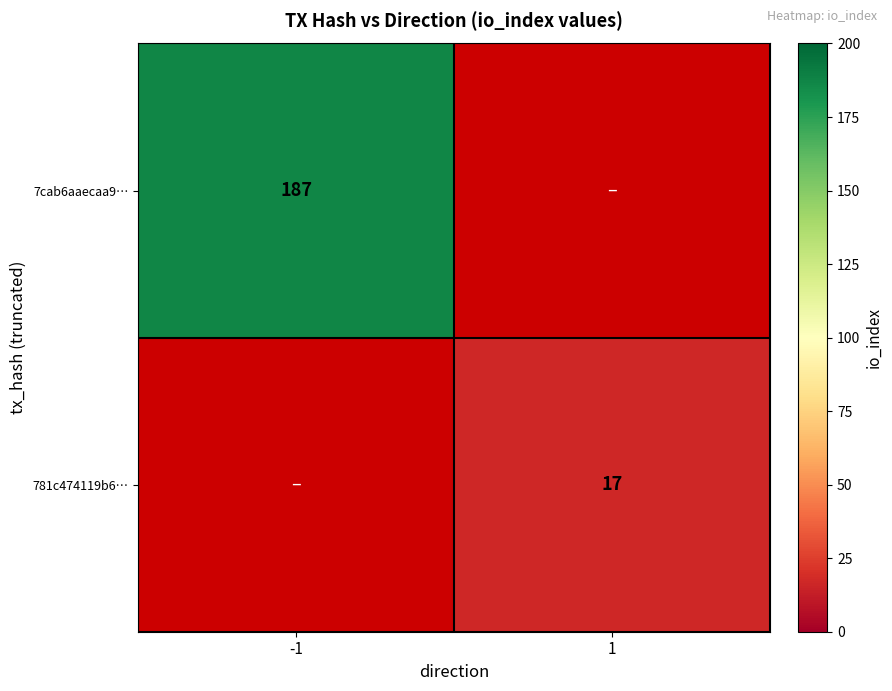

At how many categories does at least one series exceed 170?

1